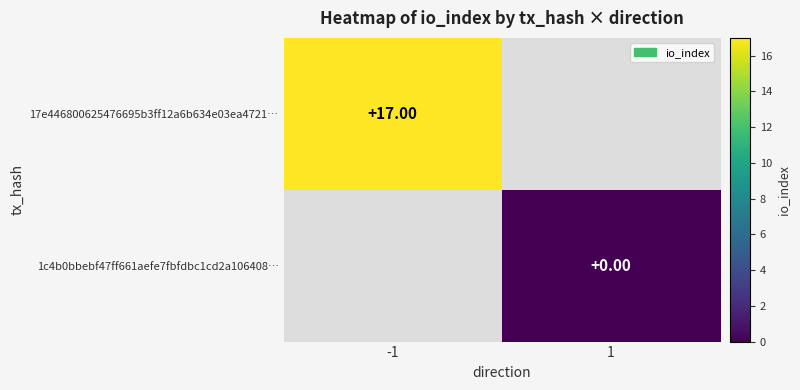

Which category has the lowest value across all series?

1